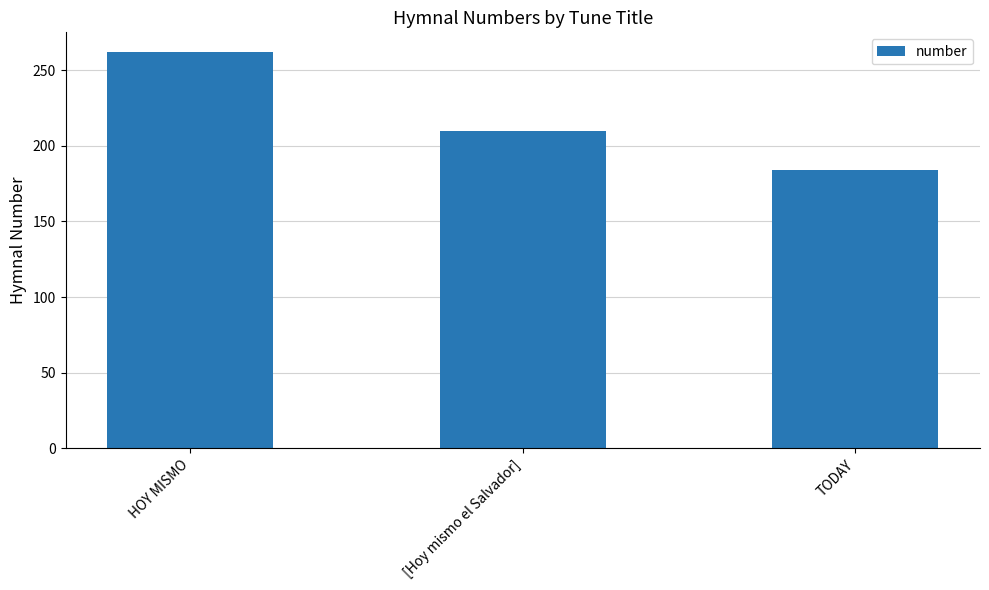

The chart shows a value of 110 at HOY MISMO. True or false?

False